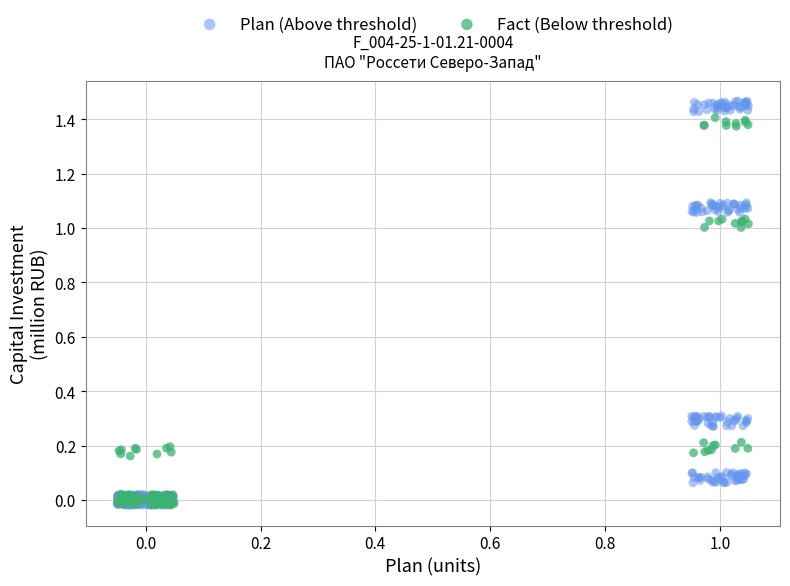

Which series has the largest Y range (max minus min)?

Plan (Above threshold)